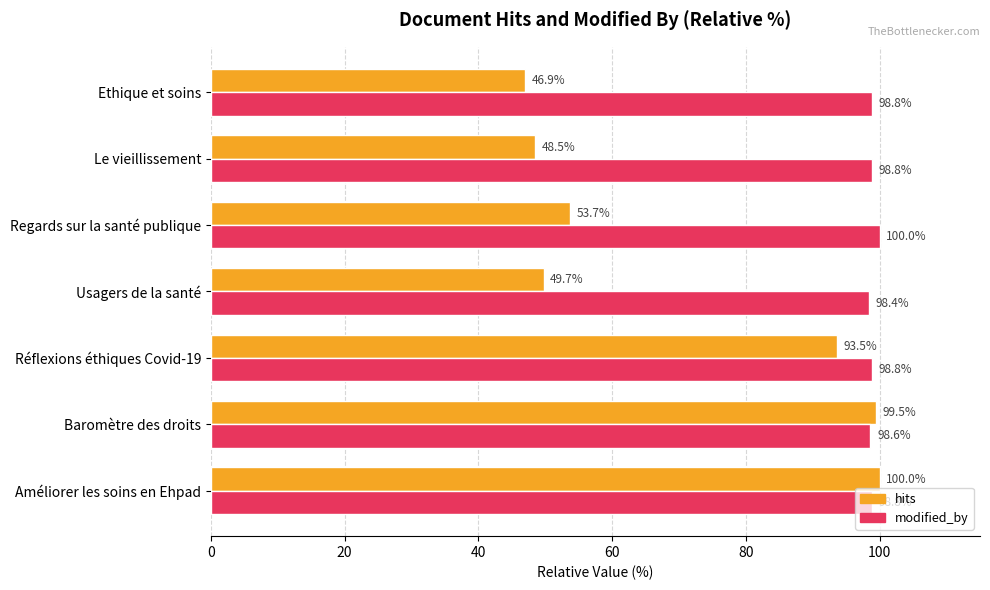

What is the spread (max minus min) of values at Ethique et soins?

51.9